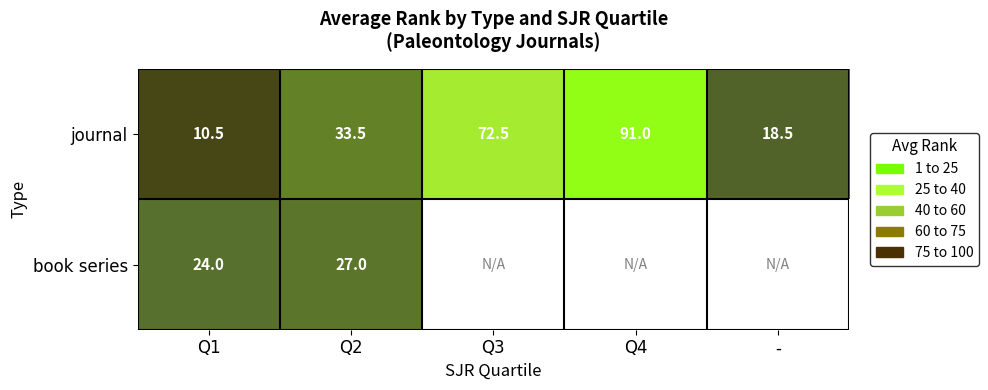

List the labels in order of journal value, largest first.

Q4, Q3, Q2, -, Q1